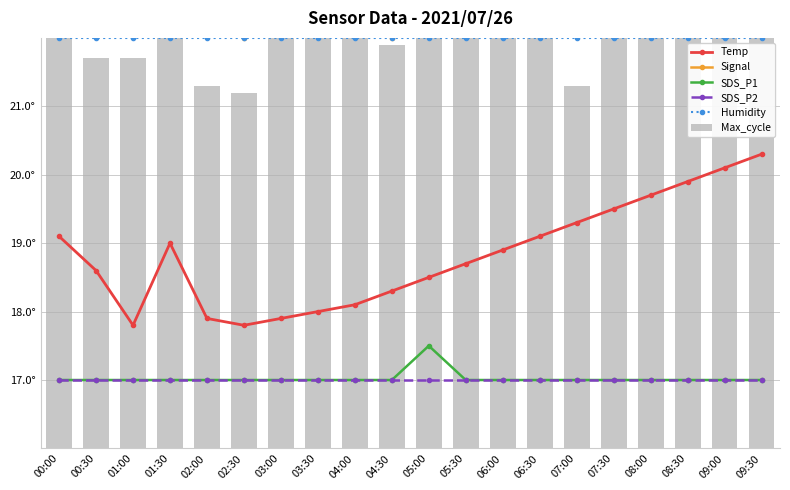

What is the label of the 13th bar from the left?

06:00